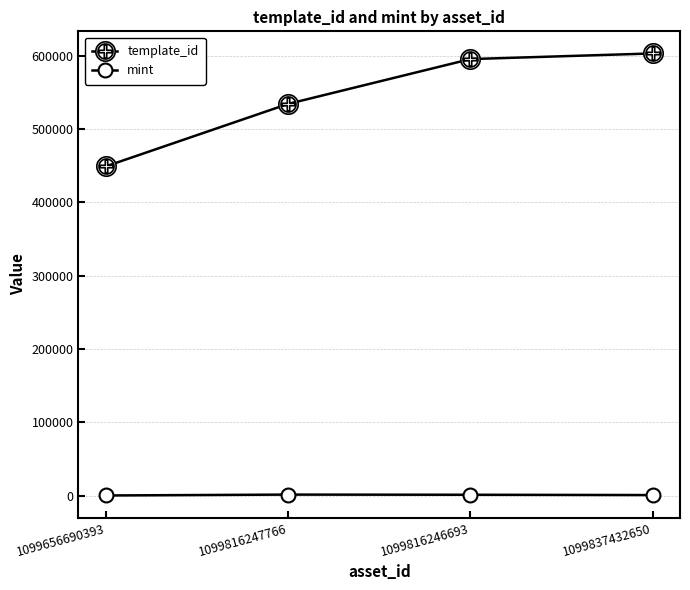

True or false: template_id has more than 2 points higher than both neighbors.

False